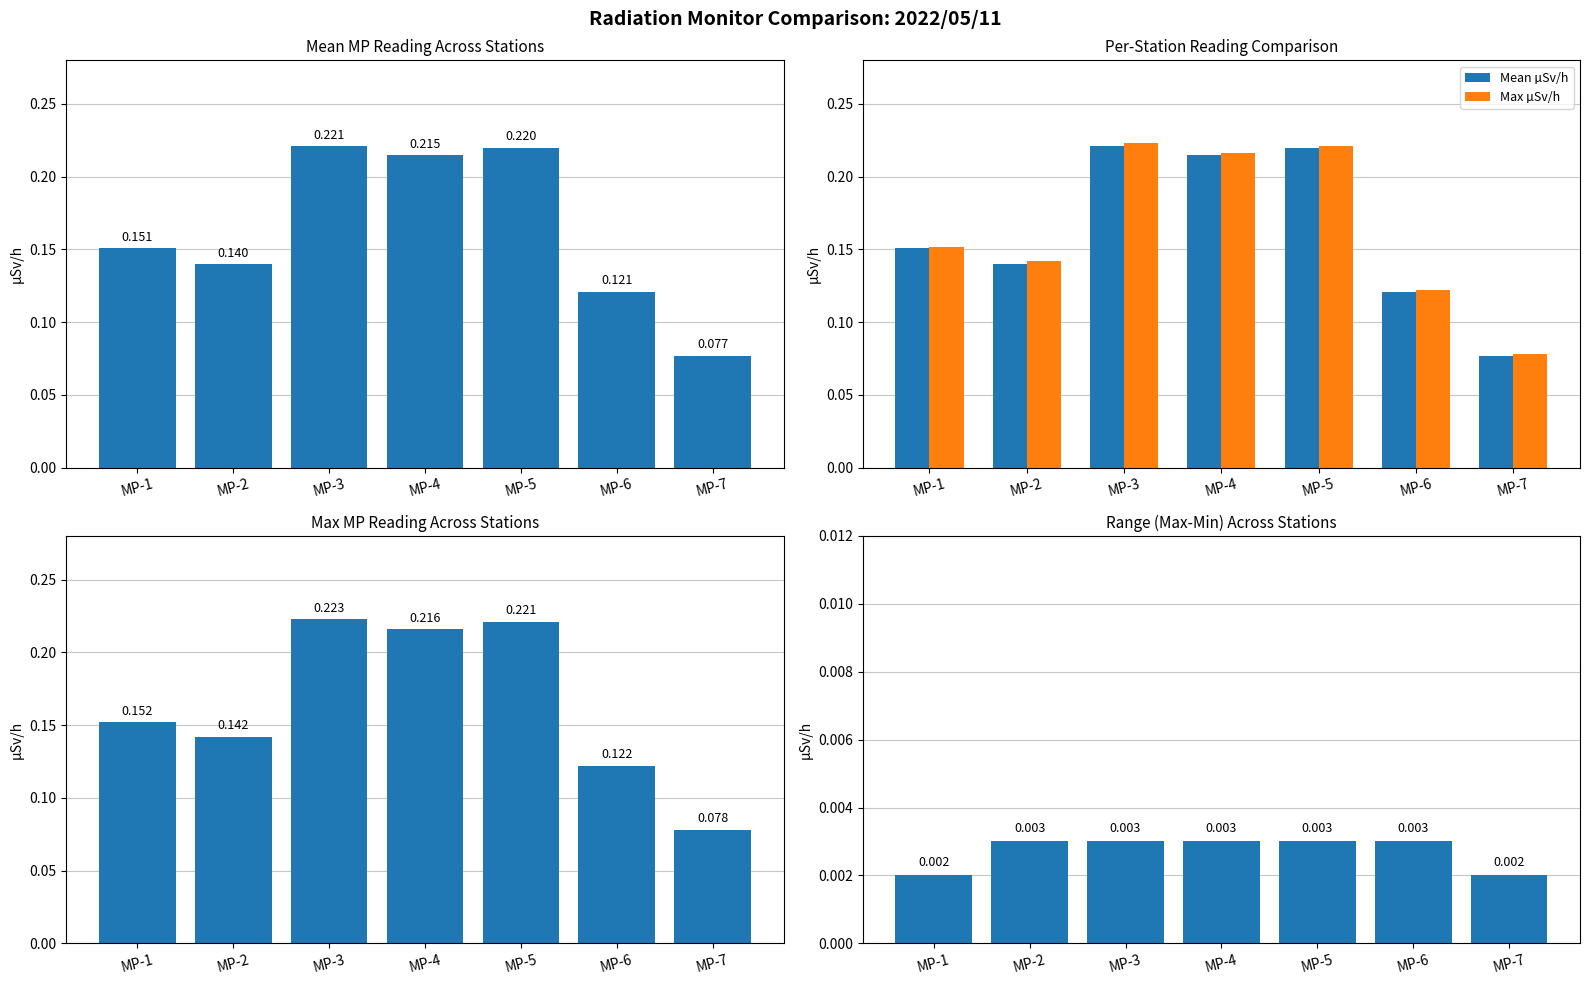

What is the maximum value for Max µSv/h?

0.2